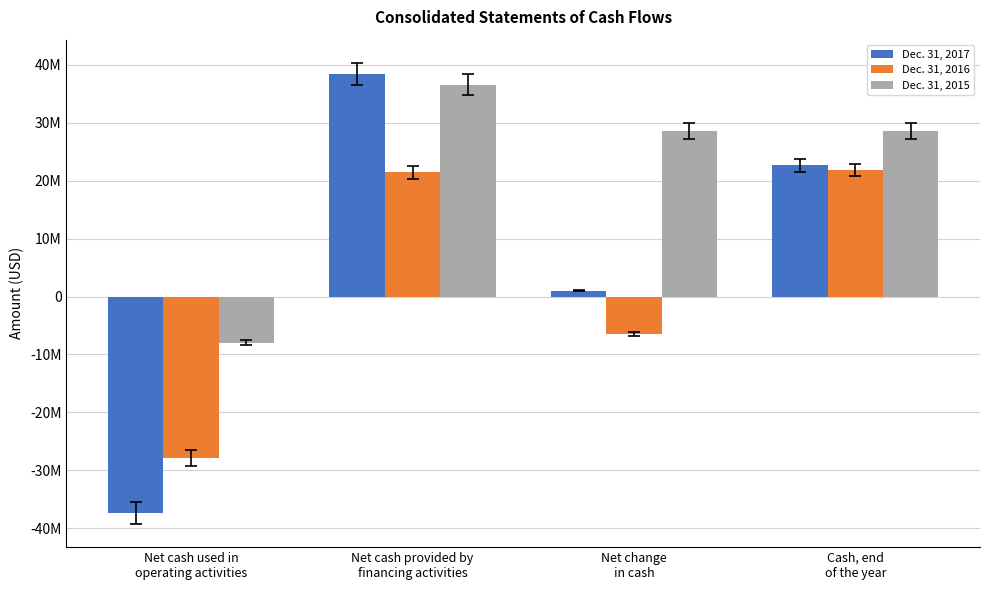

The value of Dec. 31, 2016 at Net cash used in
operating activities is -13103702. True or false?

False